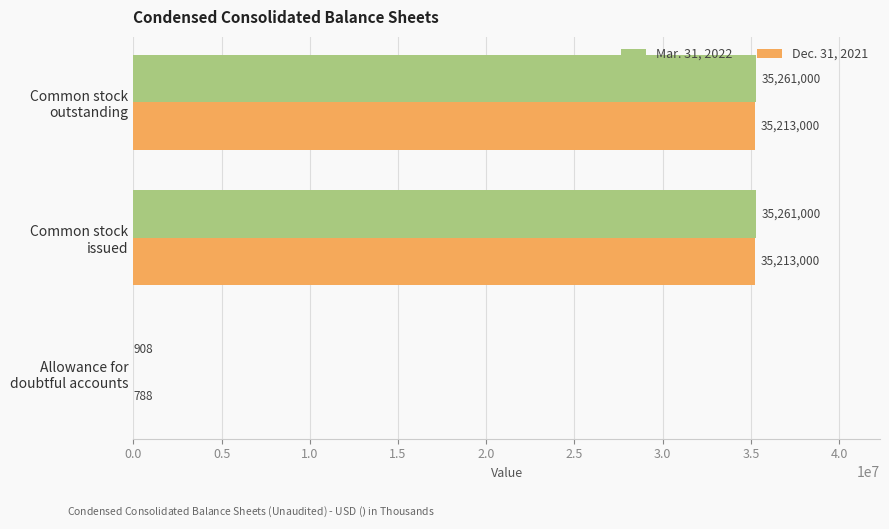

What is the sum of all Dec. 31, 2021 values?

70426788